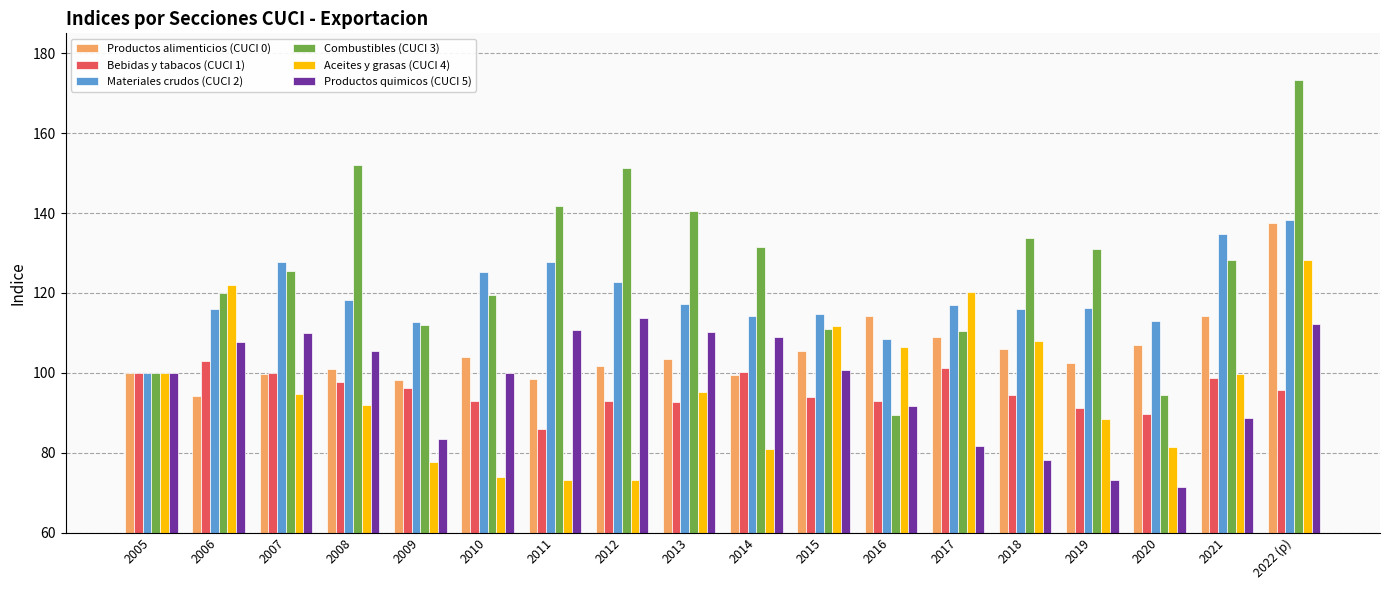

What is the label of the 2nd bar from the left?

2006